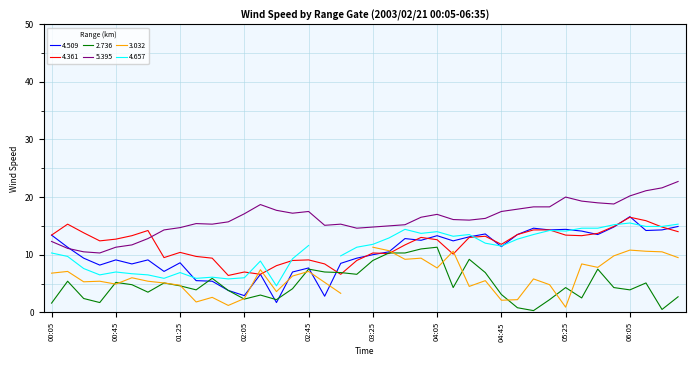

After their last crossing, which series has the higher values: 5.395 or 4.361?

5.395